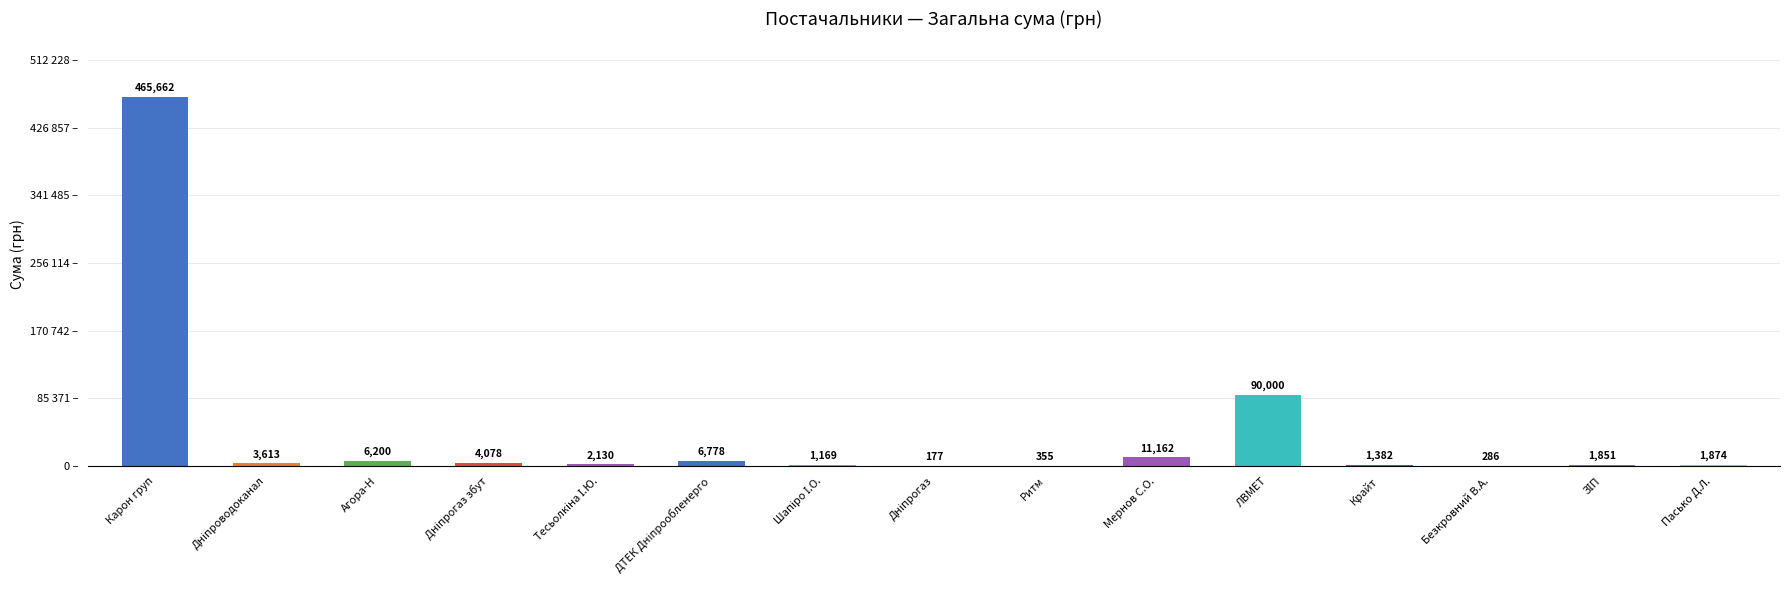

Where does the data first go above 2130?

Карон груп